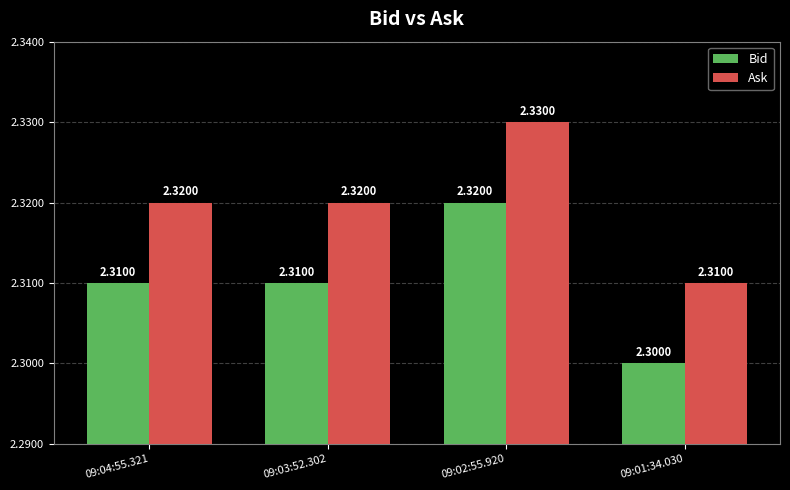

Rank the series by their average value, from lowest to highest.

Bid, Ask